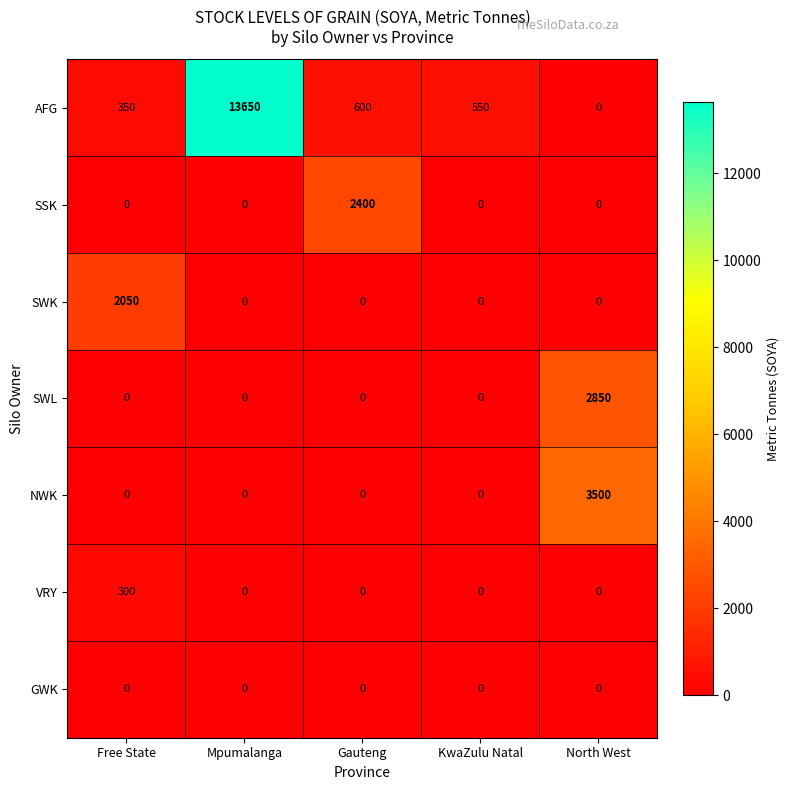

Between Free State and North West, which series saw the biggest shift?

NWK